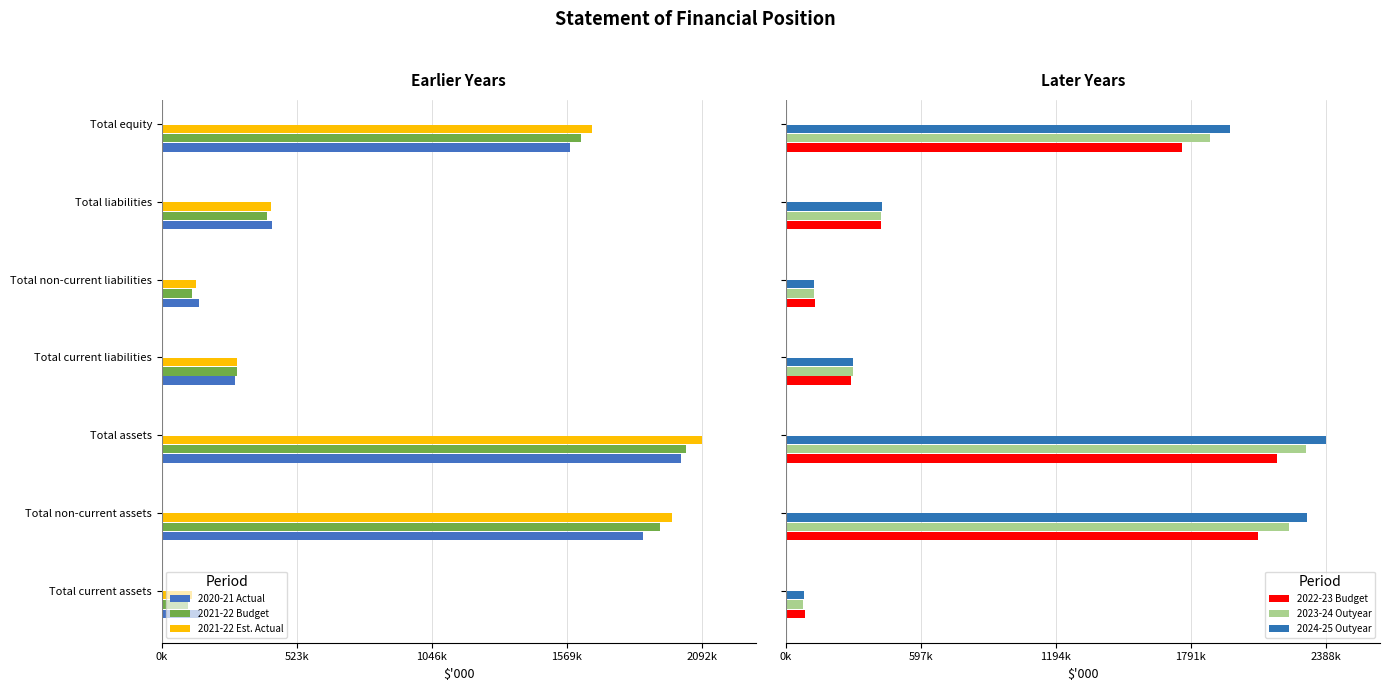

True or false: 2021-22 Budget has a value of -472506 at Total current liabilities.

False